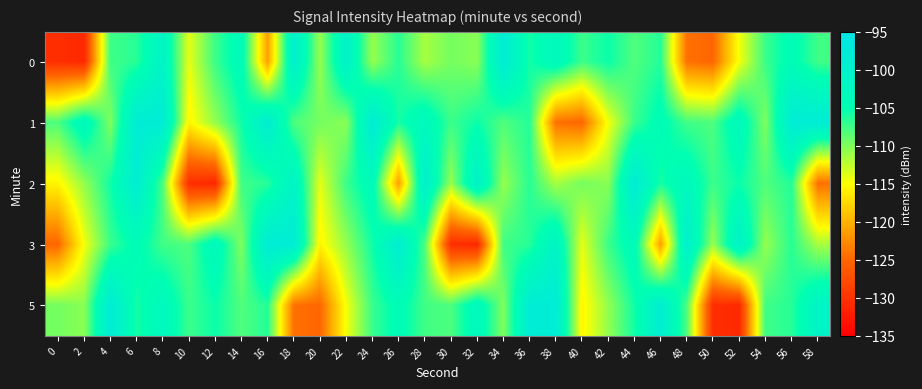

Rank the series by their maximum value, from highest to lowest.

1, 3, 5, 0, 2